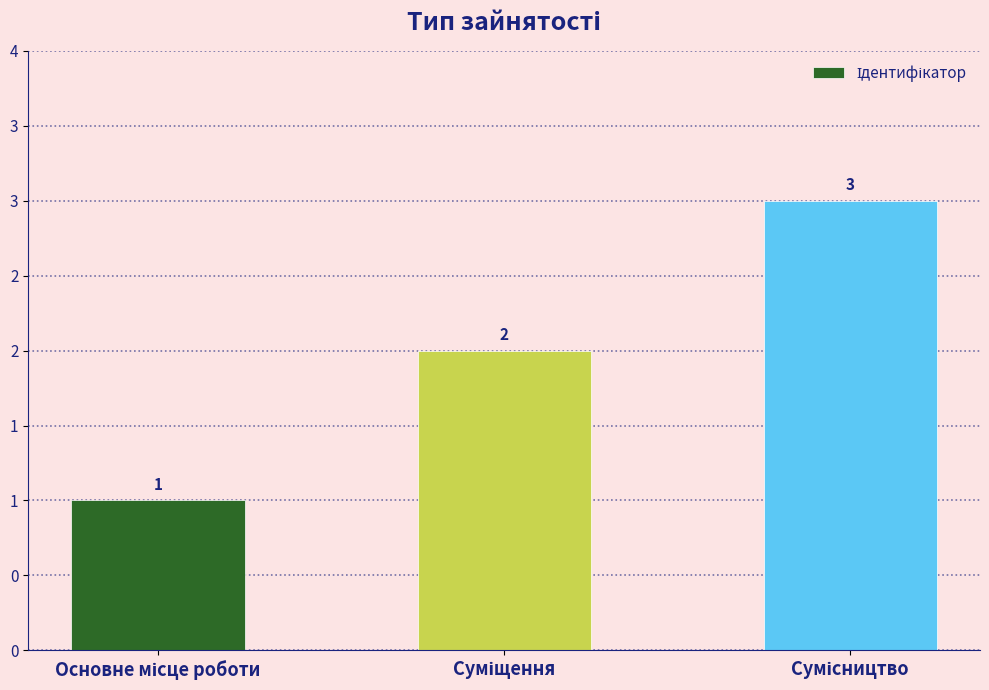

What is the ratio of the value at Сумісництво to the value at Основне місце роботи?

3.0